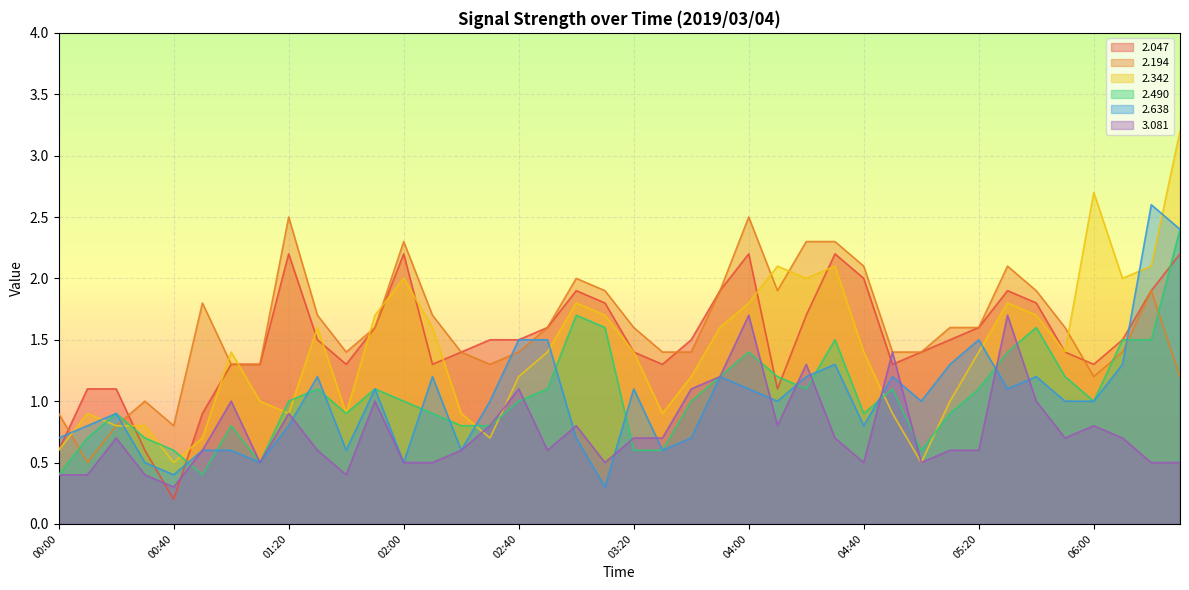

Is it true that   3.081 equals 0.6 at 02:20?

True